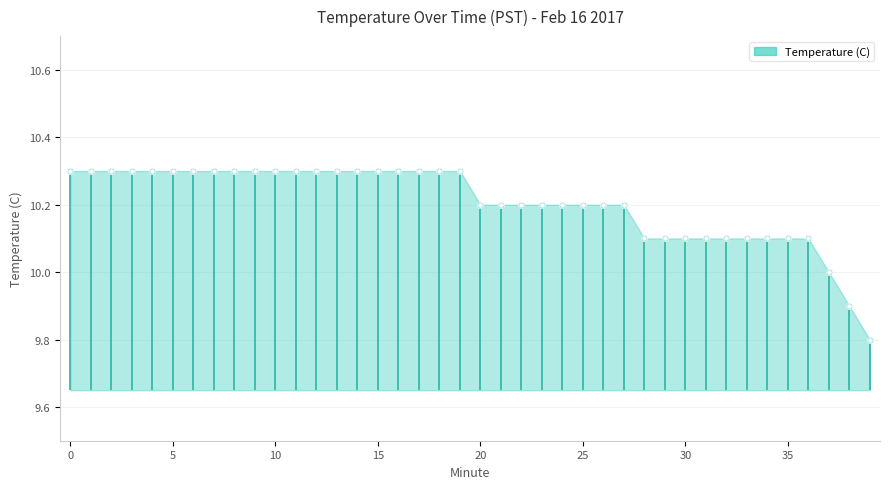

What is the change in value from 23 to 30?

-0.1